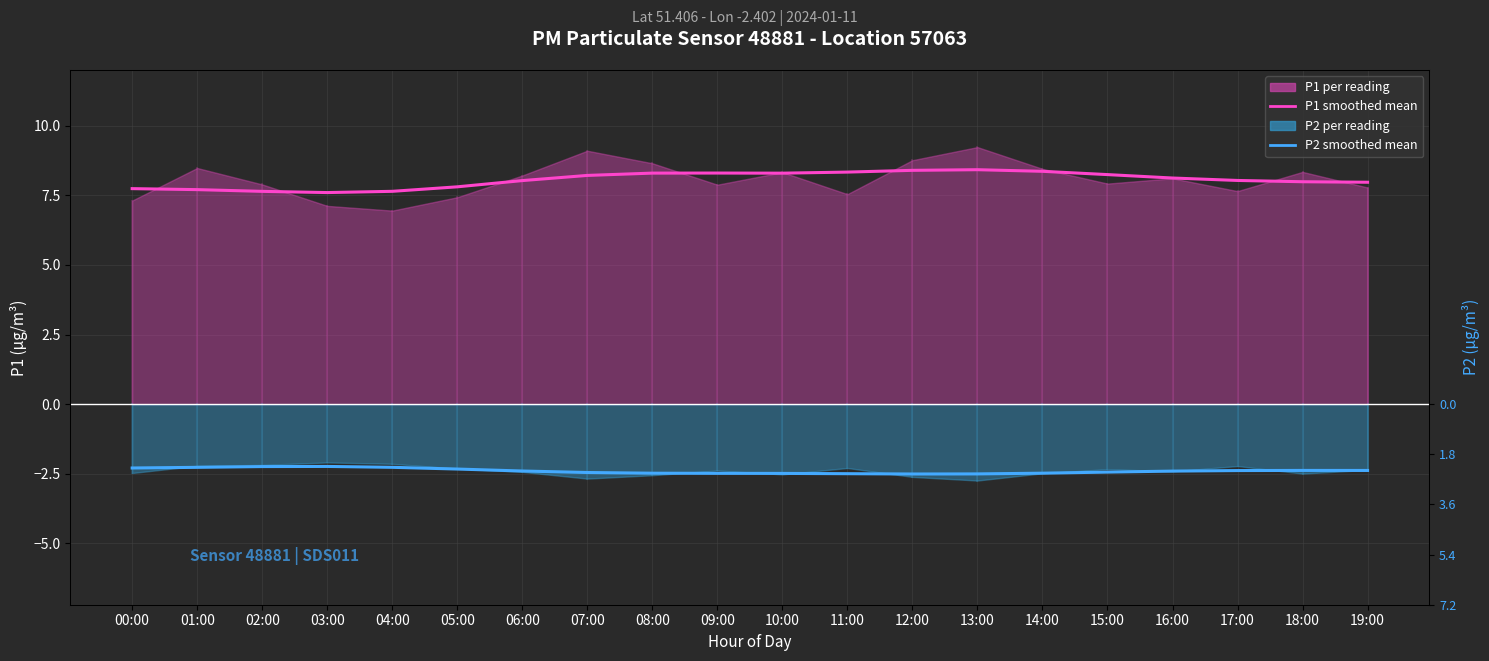

The value of P1 mean (smoothed) at 02:00 is 7.6. True or false?

True